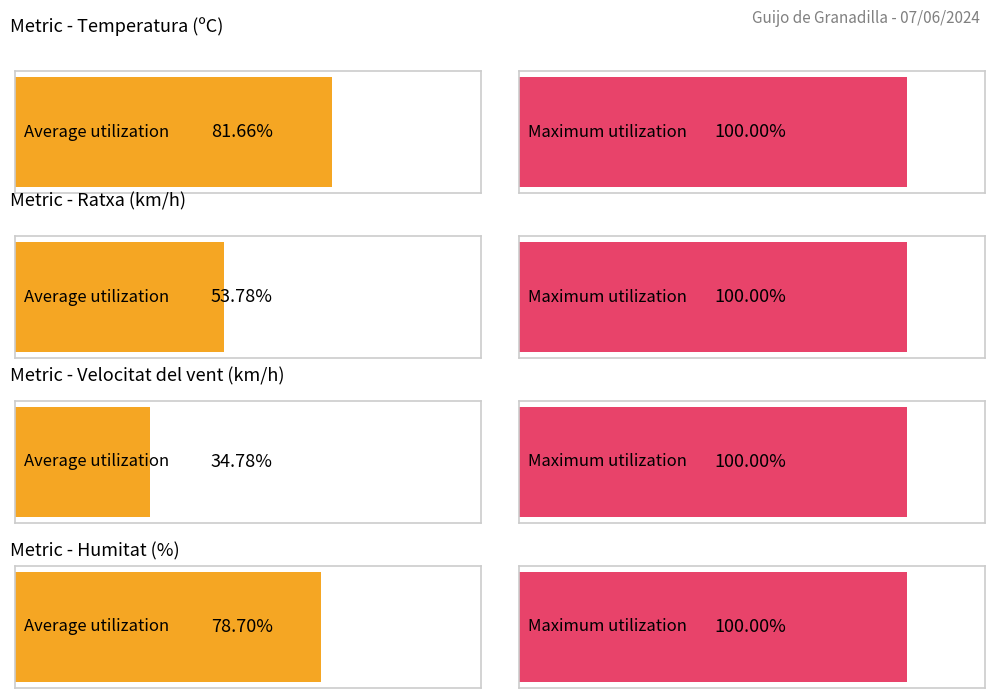

The value of Velocitat del vent (km/h) at 16:00 is 5.4. True or false?

False